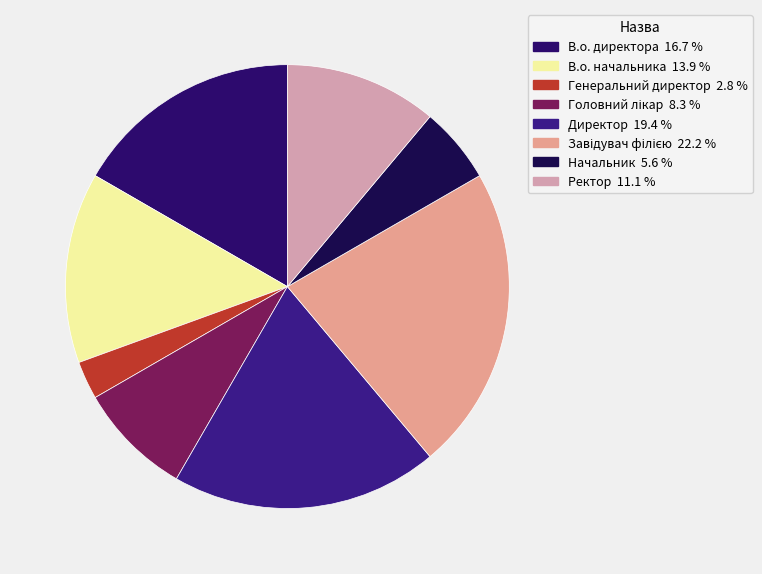

Approximately how many times larger is the value at Генеральний директор compared to Головний лікар?

0.3